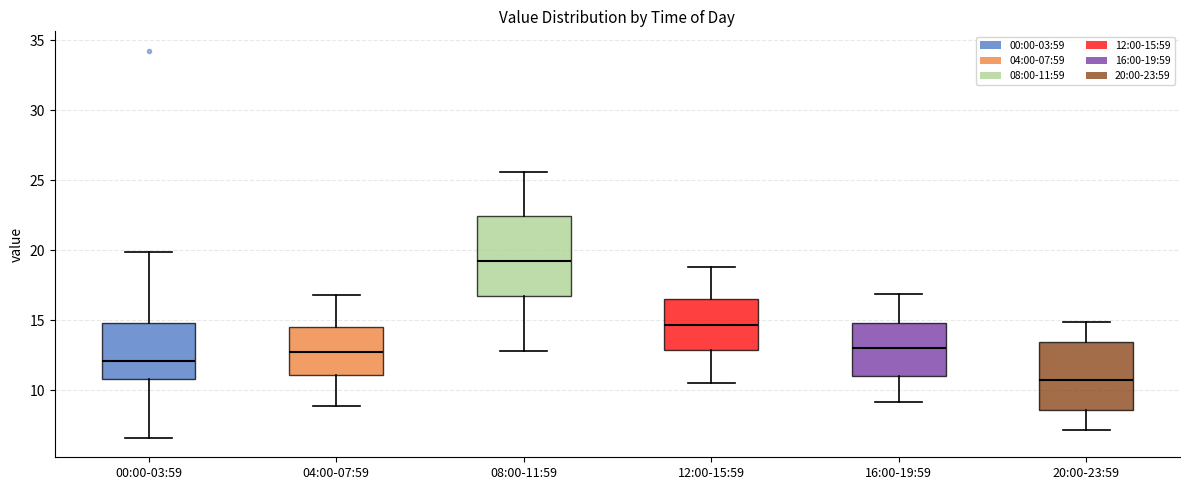

Which box is the tallest, from its lower edge to its upper edge?

08:00-11:59